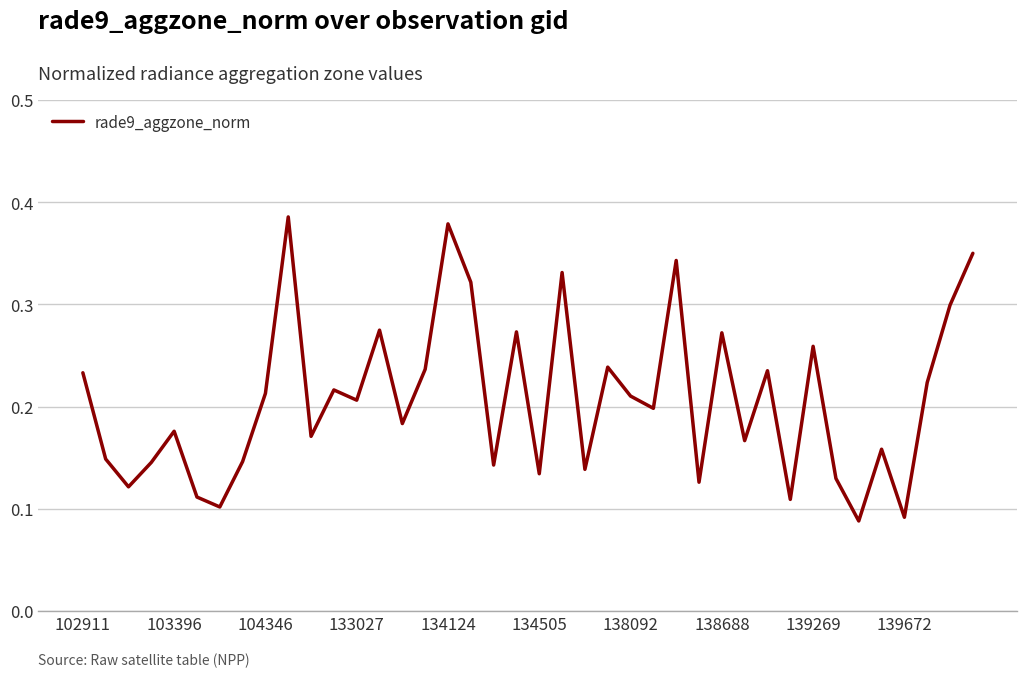

True or false: there are more than 1 points higher than both neighbors.

True